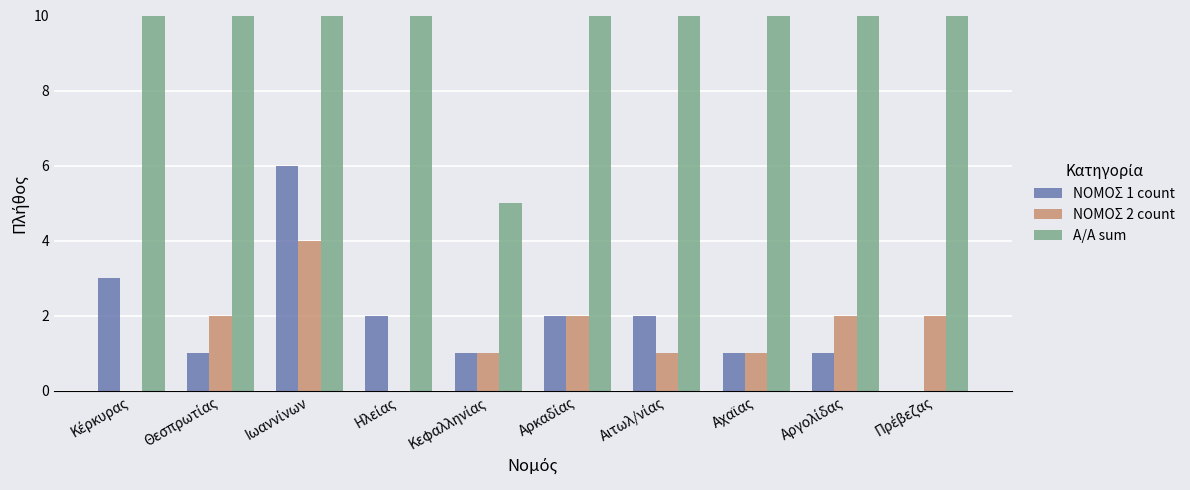

True or false: Α/Α sum has a value of 25 at Αργολίδας.

True